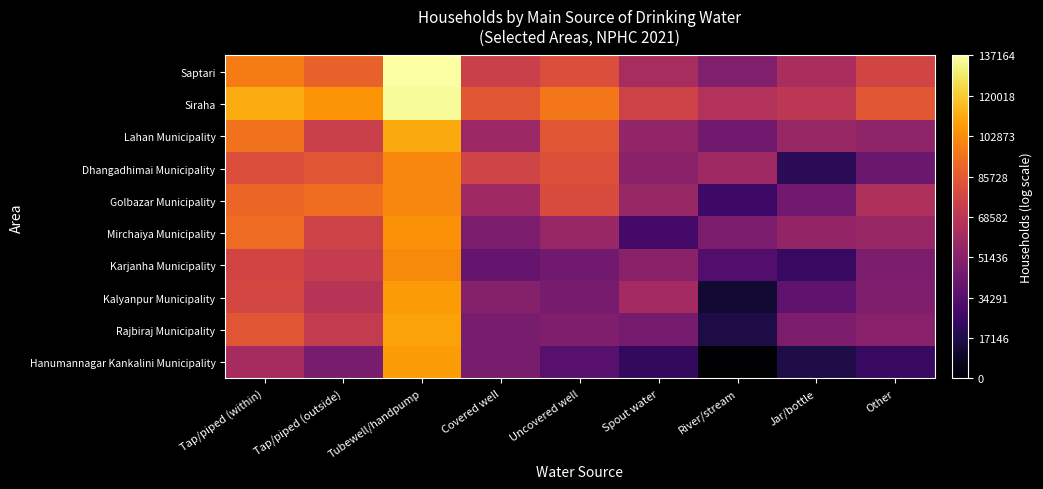

Which has a higher value, Uncovered well or Spout water?

Uncovered well